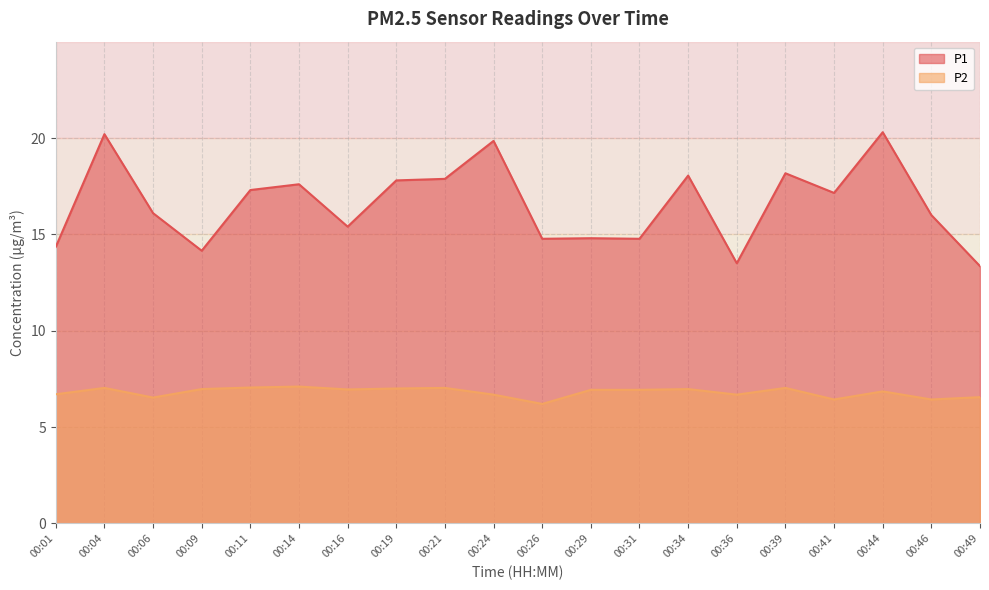

In P2, how many points are higher than both neighbors (excluding endpoints)?

6